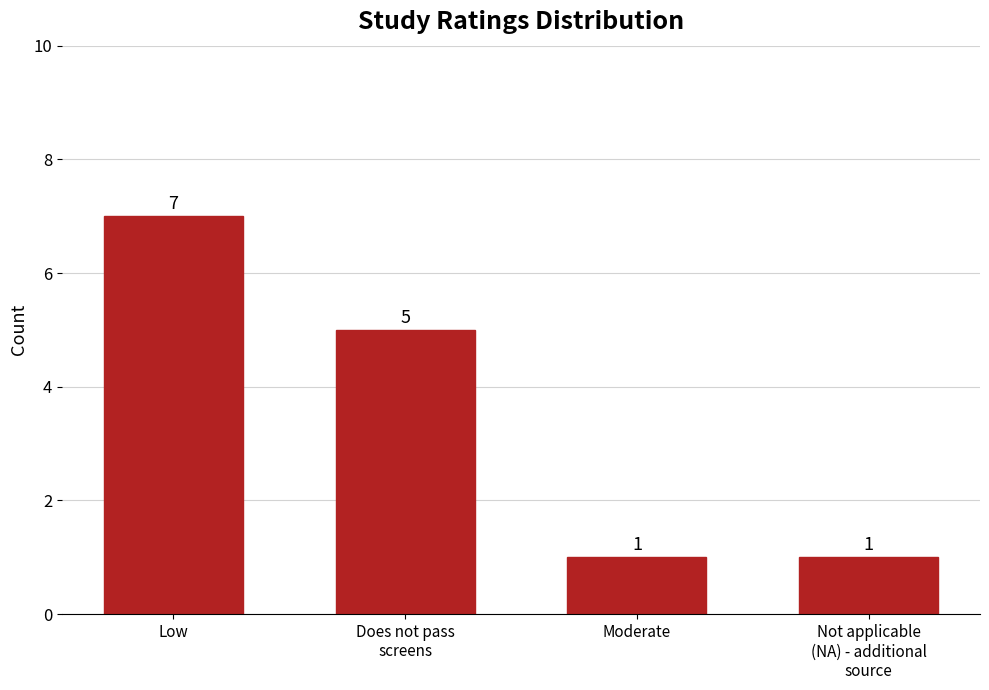

How many bars are there in total?

4